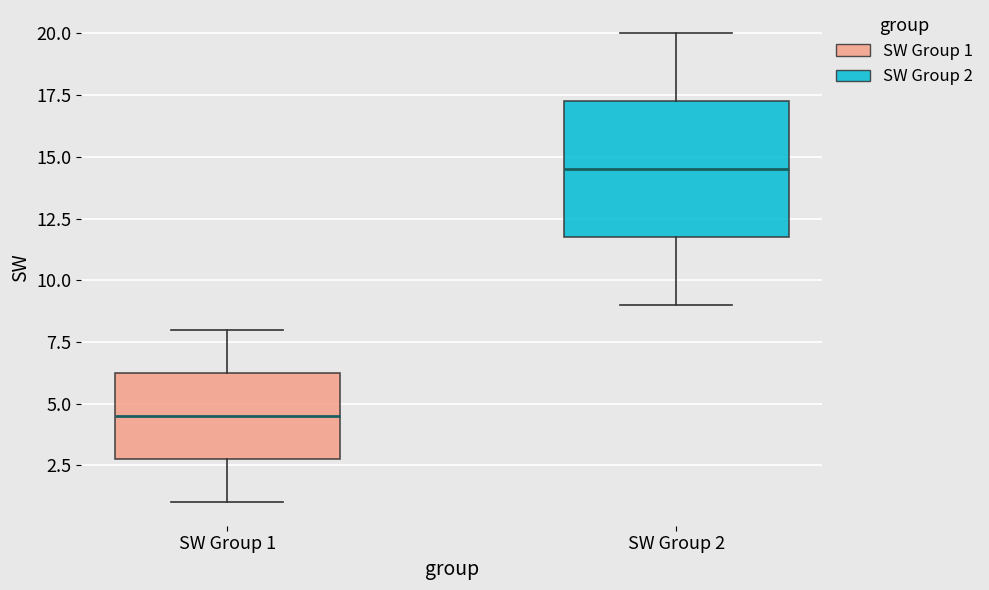

Reading left to right, read every box against the y-axis: the position of its median line, the range the box covers, and the ends of its whiskers. The values are not printed on the chart, so give them approximately, as read against the axis.

SW Group 1: median 4.5, box 3.0 to 6.5, whiskers 1.0 to 8.0
SW Group 2: median 14.5, box 12.0 to 17.5, whiskers 9.0 to 20.0